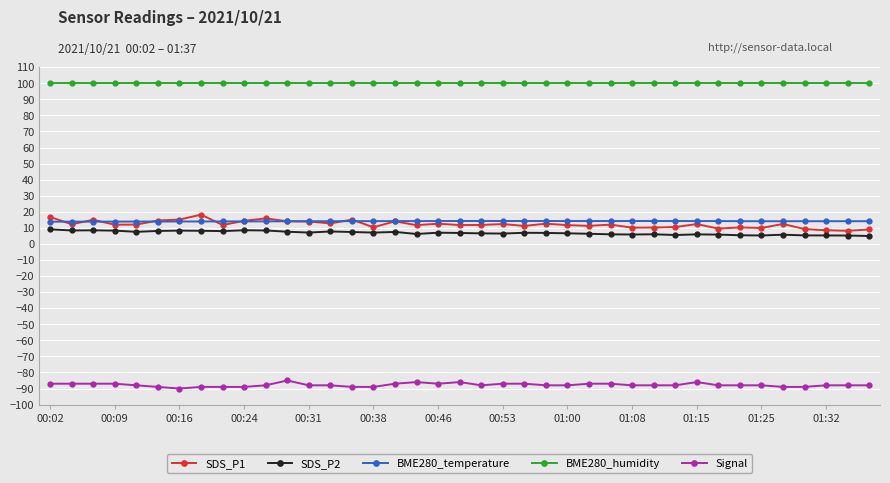

What are all the series names shown in the legend?

SDS_P1, SDS_P2, BME280_temperature, BME280_humidity, Signal